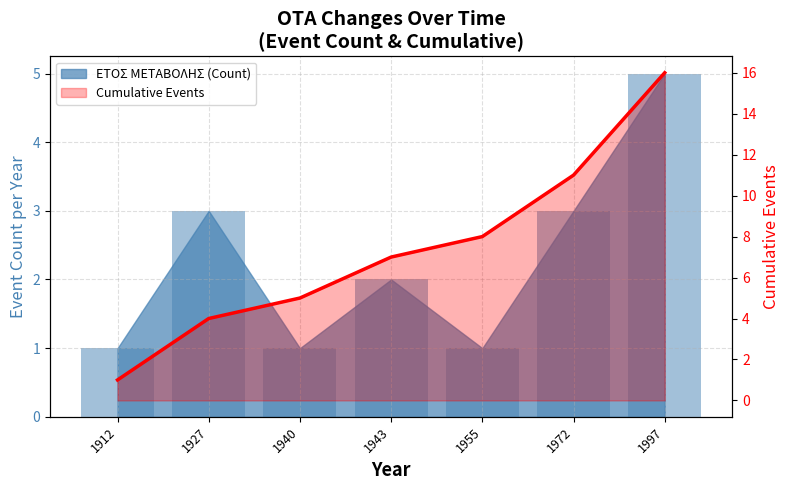

Which series has the widest spread of values?

Cumulative Events